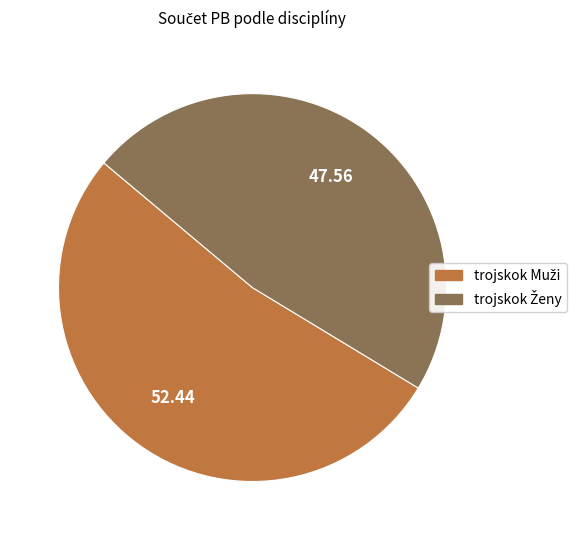

Is there a majority slice in this chart?

Yes